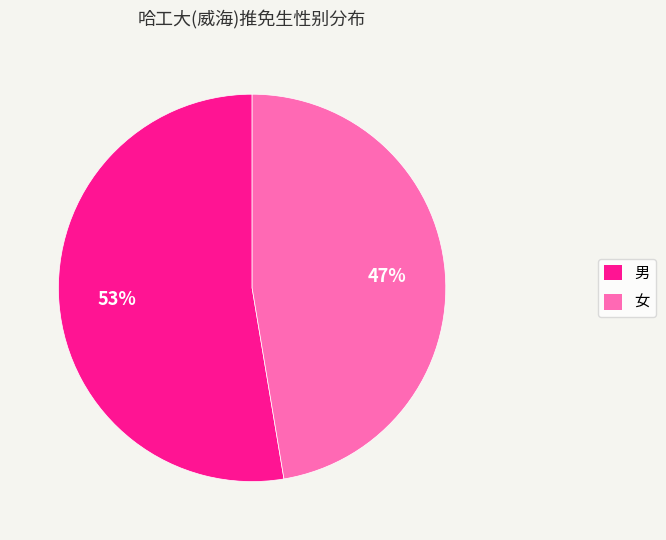

To the nearest percent, what portion does 女 represent?

47%